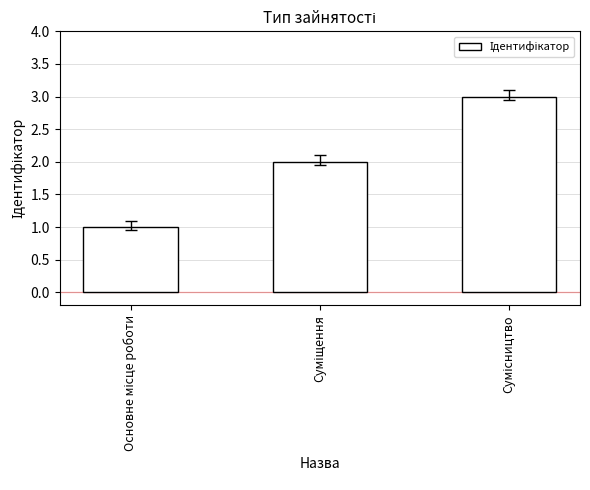

What is the value of the 3rd bar from the left?

3